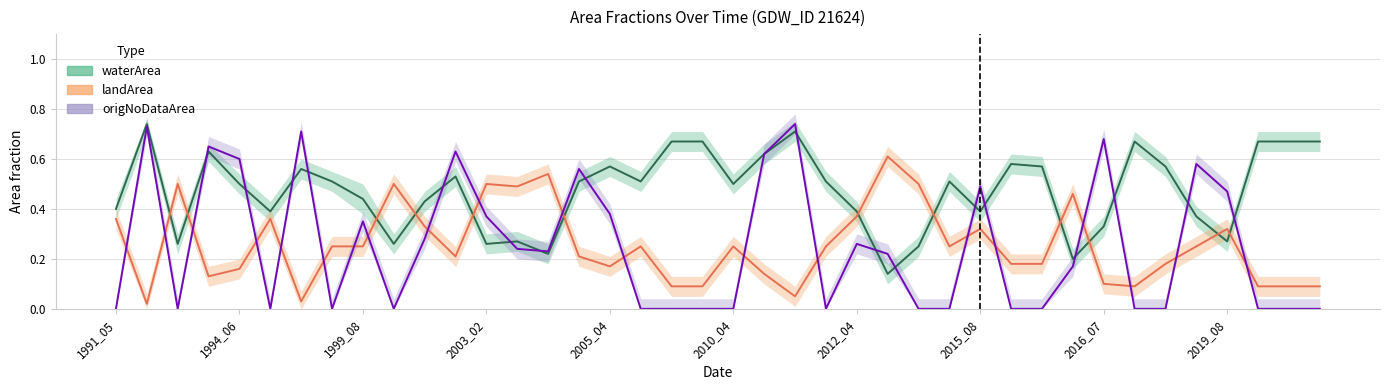

Count the origNoDataArea values in the range 0 to 1.

40